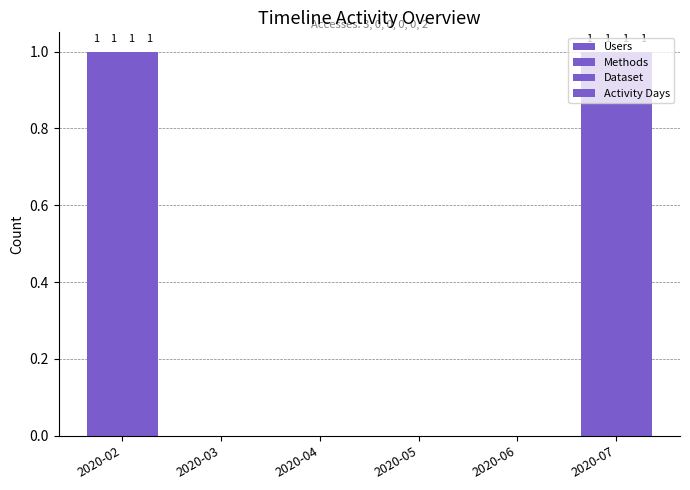

At which label does Activity Days reach its peak?

2020-02